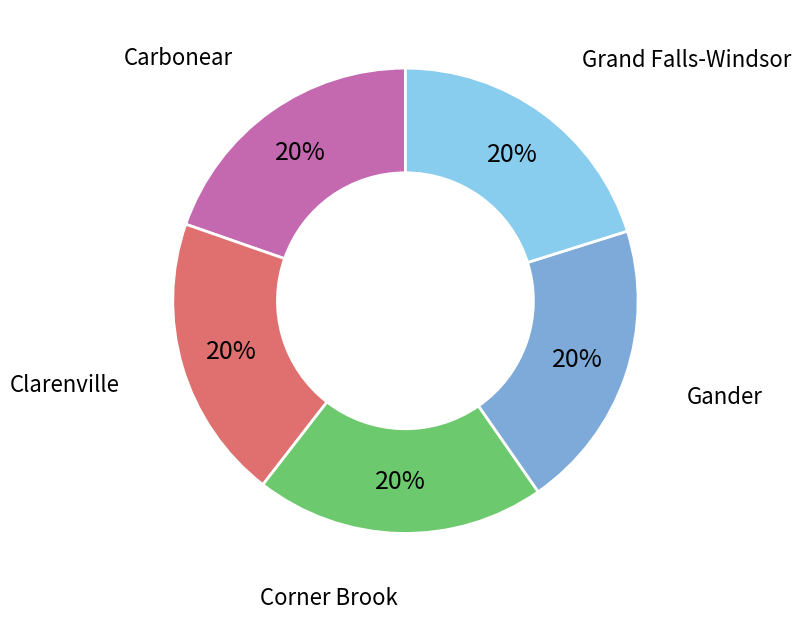

Is there any slice that represents more than half of the pie?

No